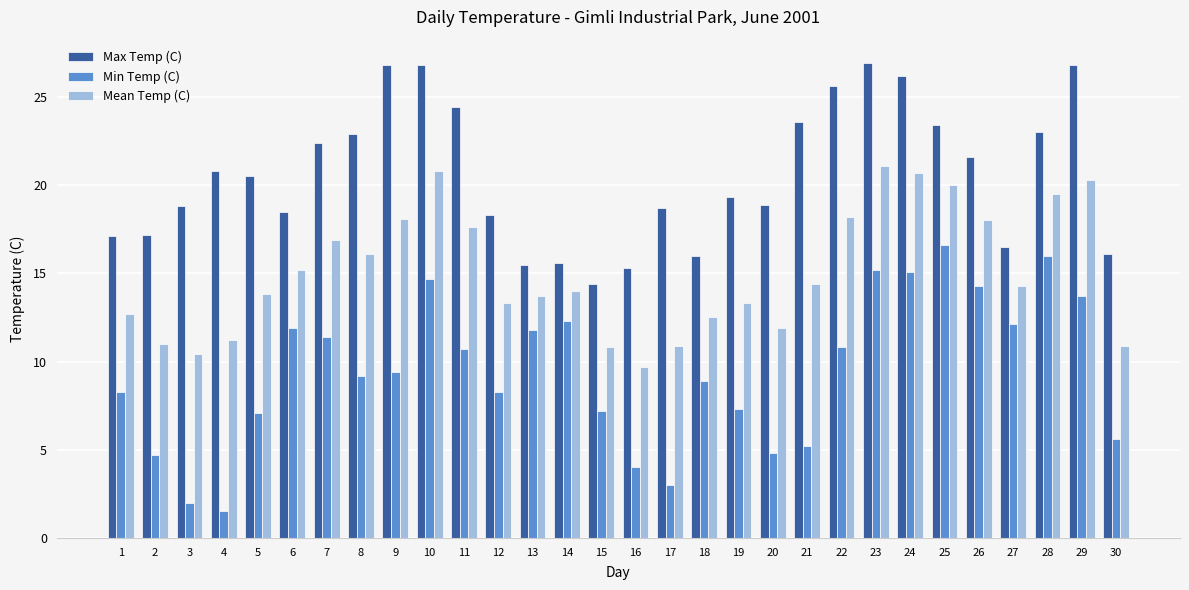

What is the sum of all Mean Temp (C) values?

451.3